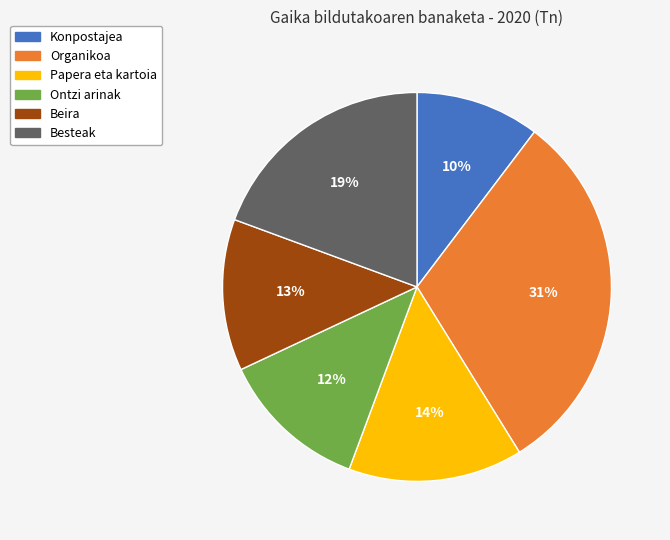

What is the largest slice in the pie chart?

Organikoa